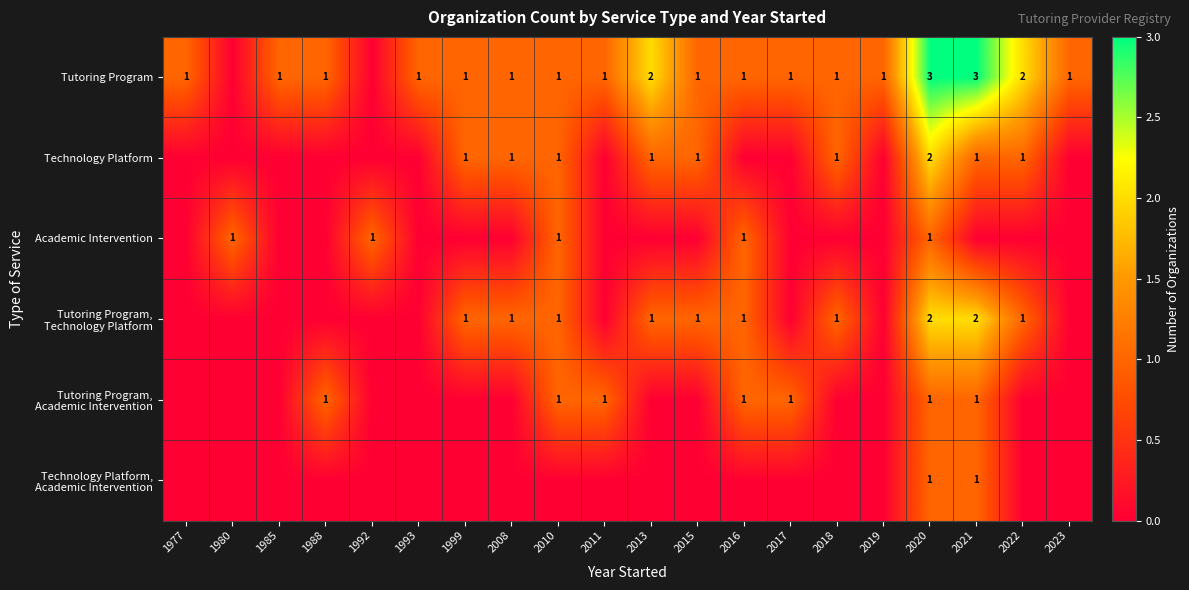

The value of Technology Platform at 2021 is 0. True or false?

False